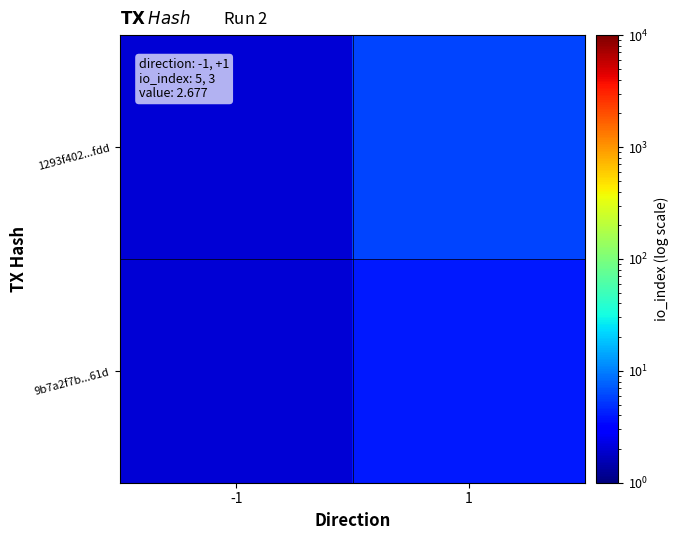

Which series has the largest total across all categories?

1293f402...fdd